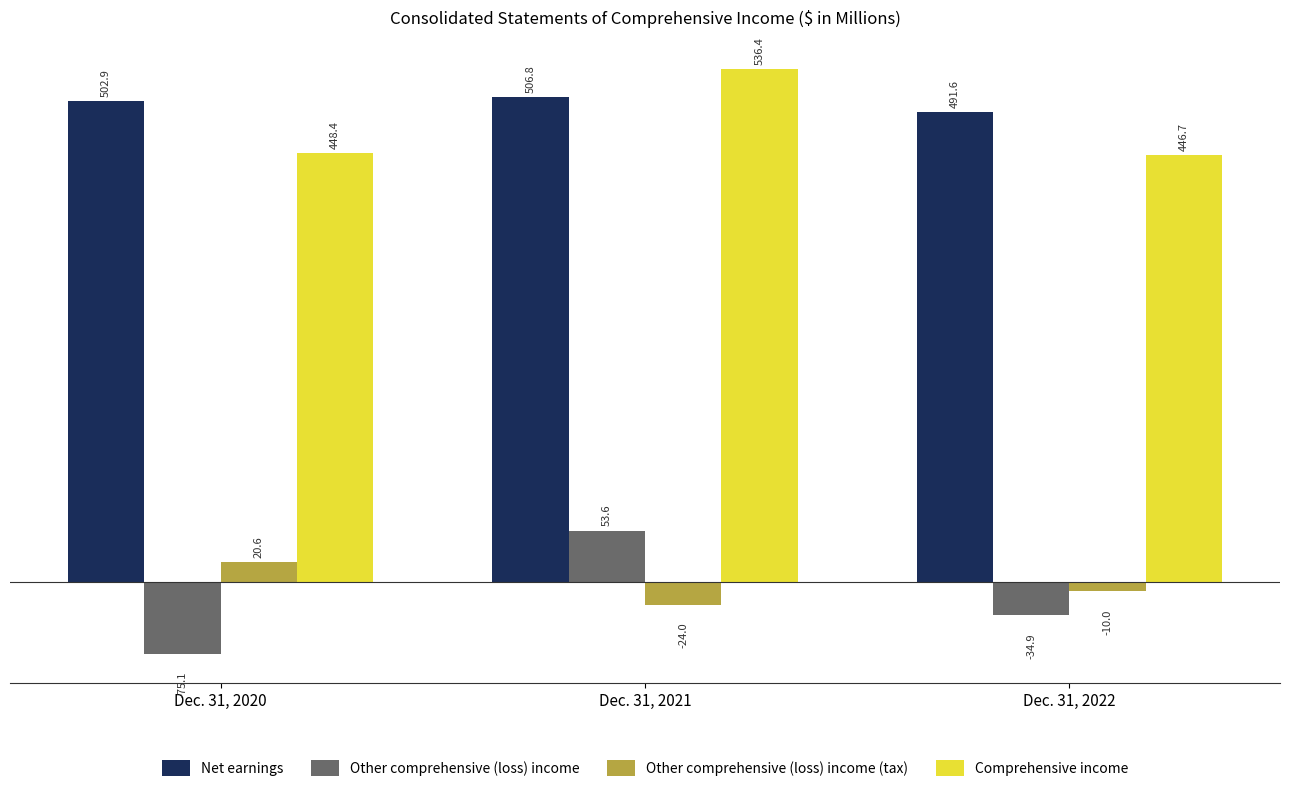

Reading left to right, transcribe all the data shown in this chart.

Net earnings: Dec. 31, 2020=502.9	Dec. 31, 2021=506.8	Dec. 31, 2022=491.6
Other comprehensive (loss) income: Dec. 31, 2020=-75.1	Dec. 31, 2021=53.6	Dec. 31, 2022=-34.9
Other comprehensive (loss) income (tax): Dec. 31, 2020=20.6	Dec. 31, 2021=-24.0	Dec. 31, 2022=-10.0
Comprehensive income: Dec. 31, 2020=448.4	Dec. 31, 2021=536.4	Dec. 31, 2022=446.7